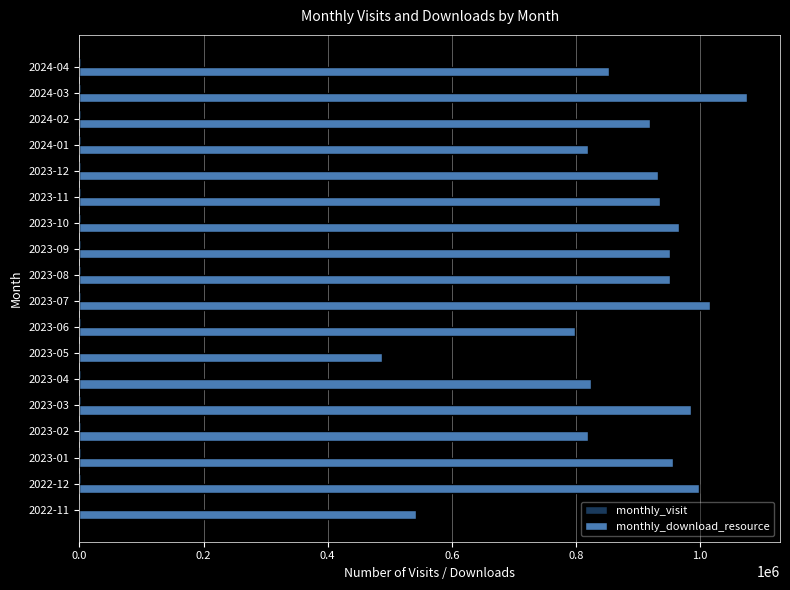

Which series has the largest total across all categories?

monthly_download_resource